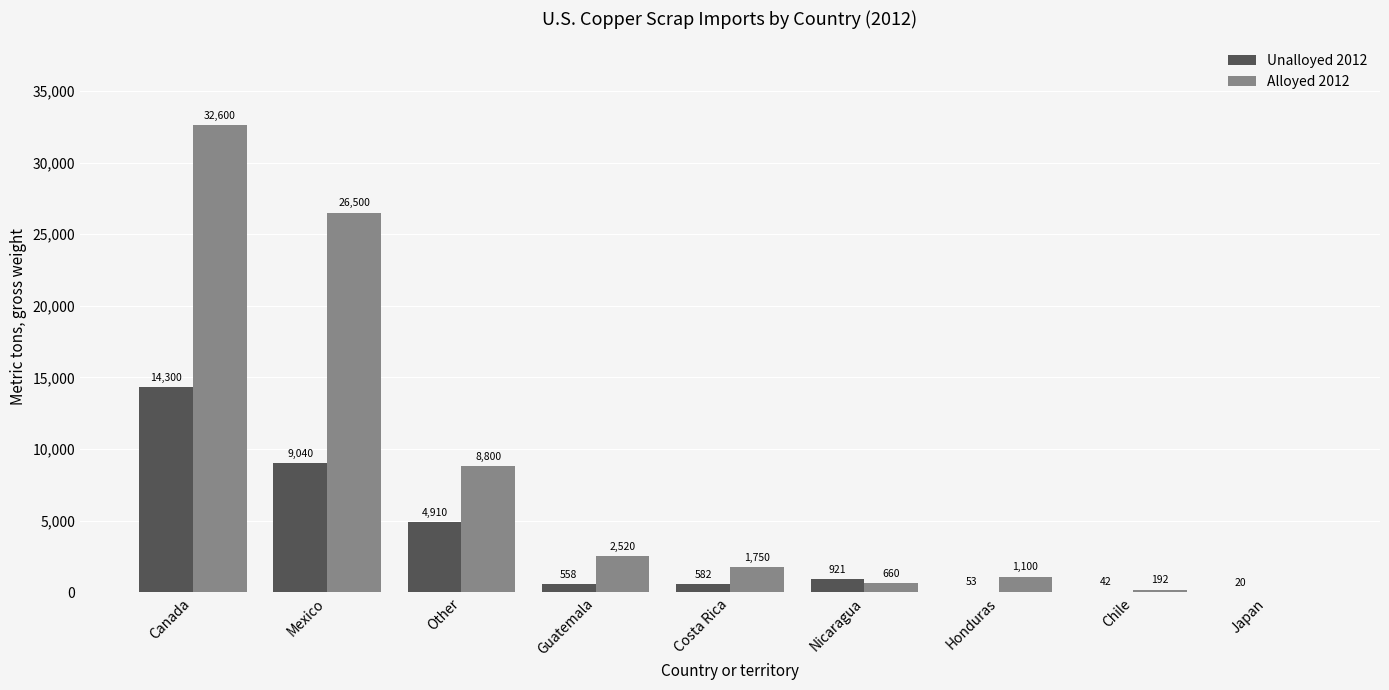

Where is Alloyed 2012 nearest to the value 16300?

Other